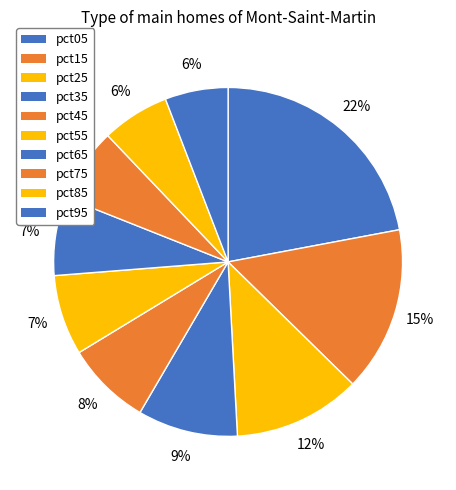

To the nearest percent, what is the average slice percentage?

10%